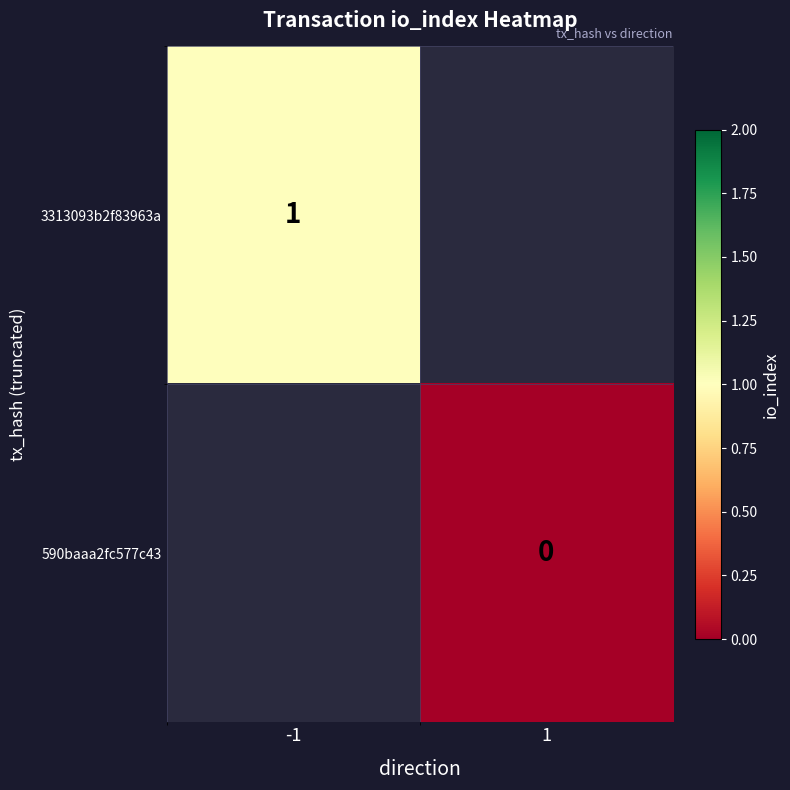

Is it true that 3313093b2f83963a equals 1 at -1?

True